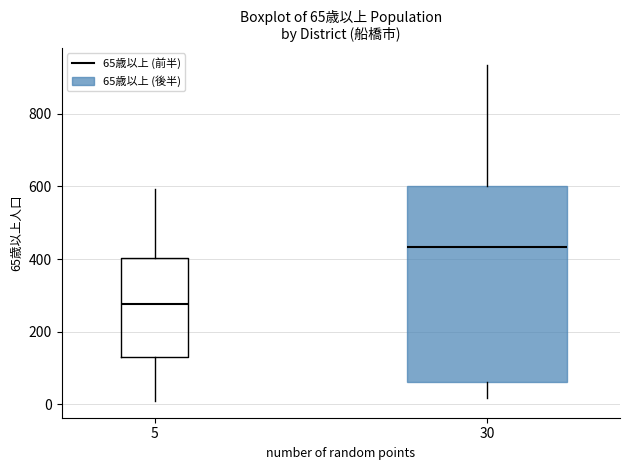

Which box has the lowest median line?

5